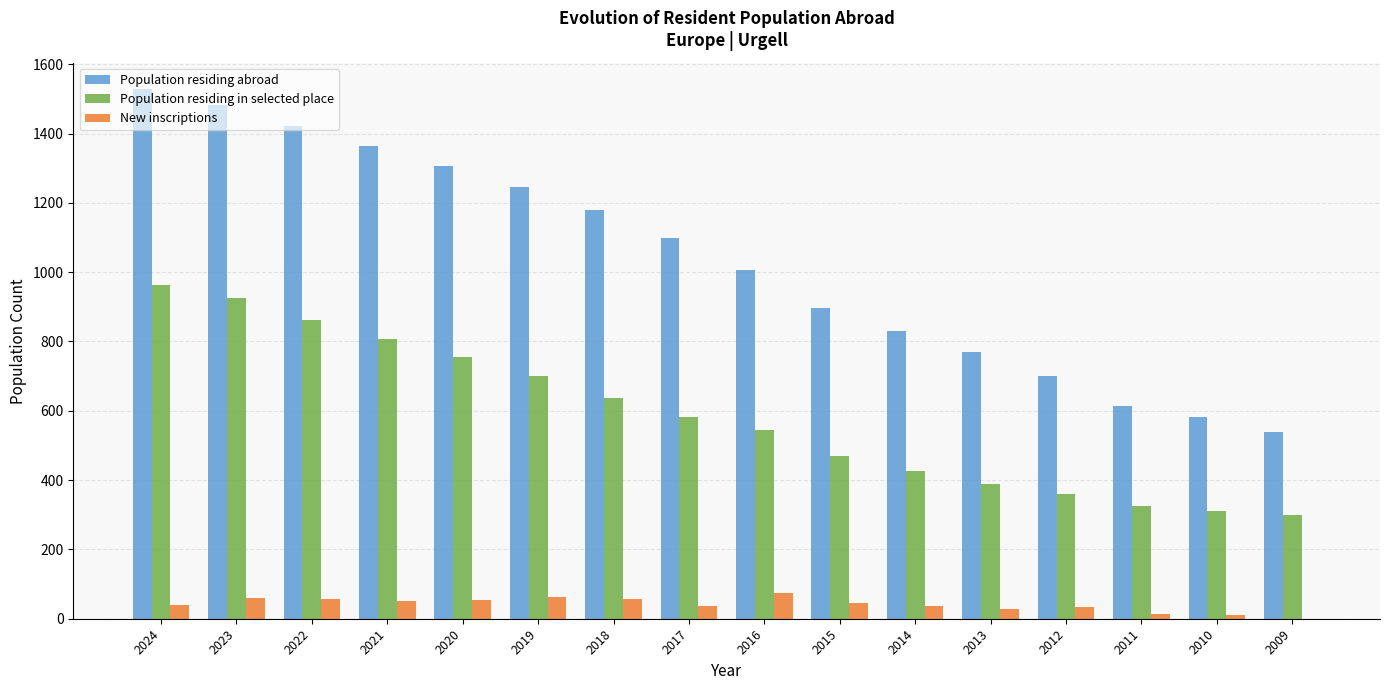

Which label corresponds to the largest value in the chart?

2024